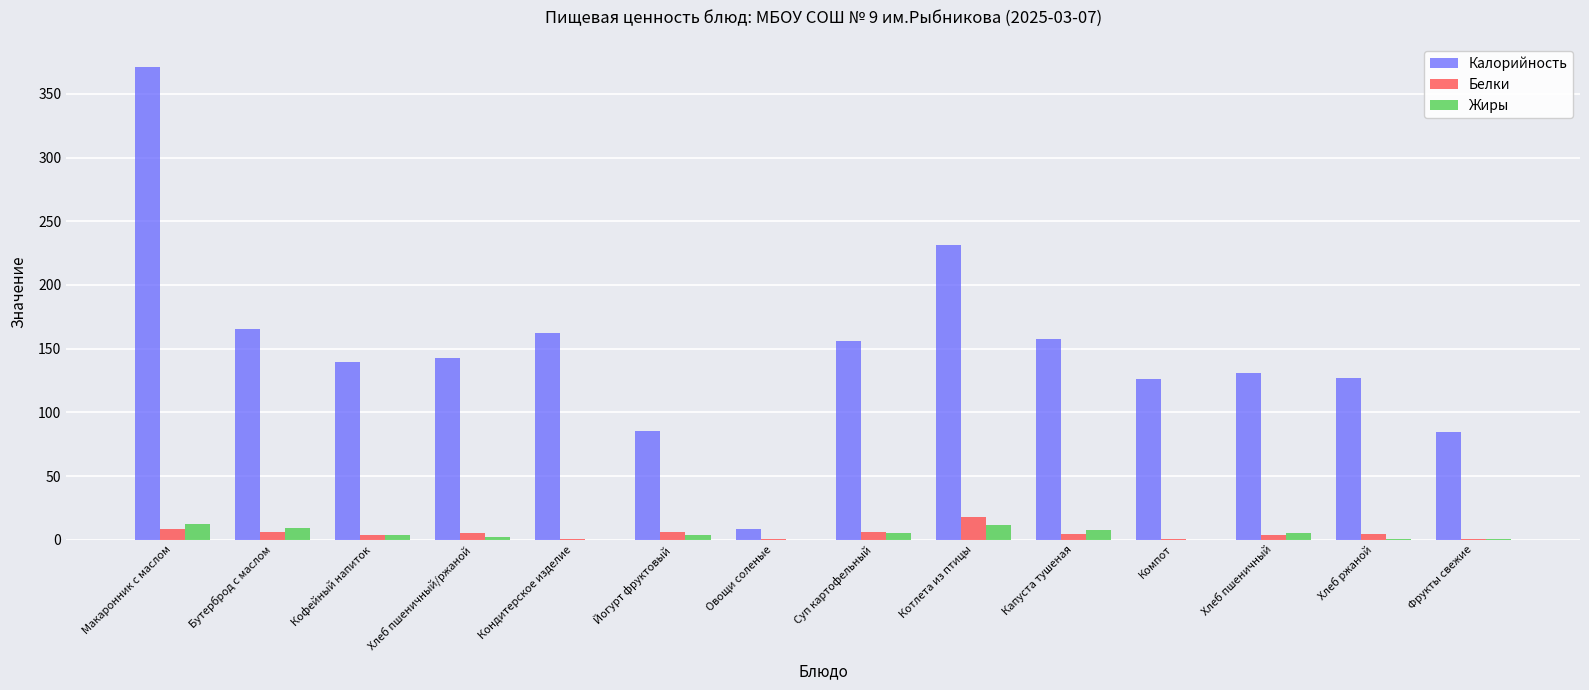

What are all the series names shown in the legend?

Калорийность, Белки, Жиры